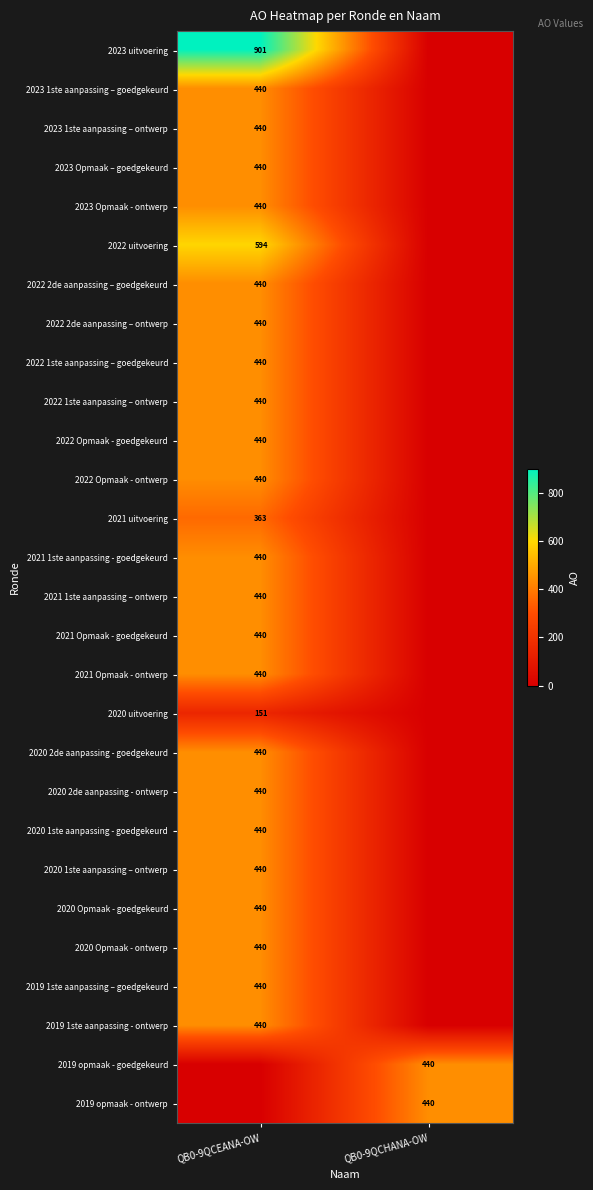

The value of 2023 1ste aanpassing – ontwerp at QB0-9QCEANA-OW is 440. True or false?

True